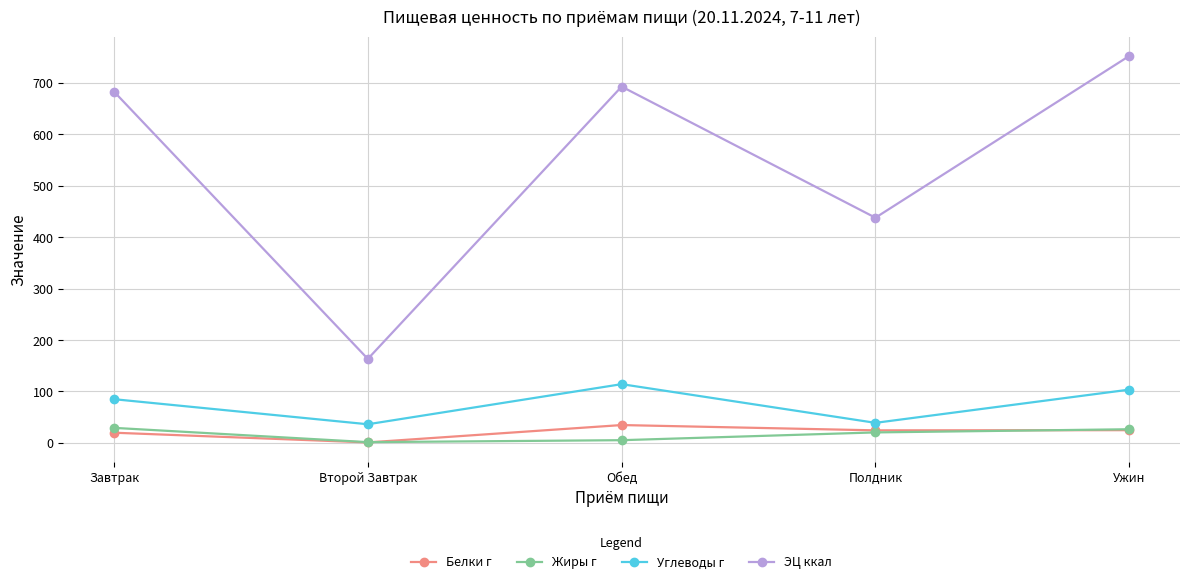

True or false: Углеводы г and Жиры г cross at least once.

False